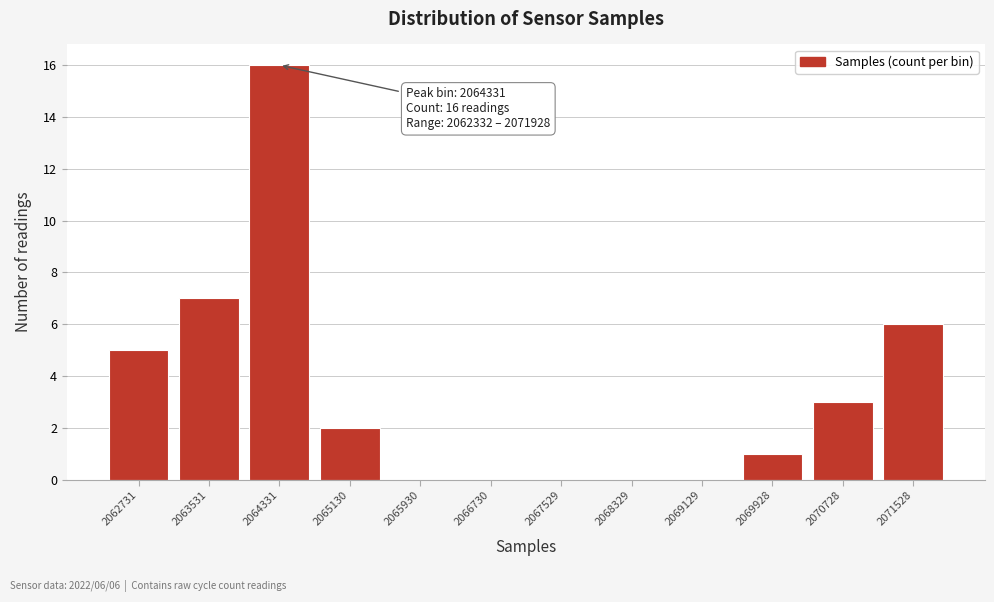

Which range on the x-axis has the tallest bar?

2063900 to 2064700